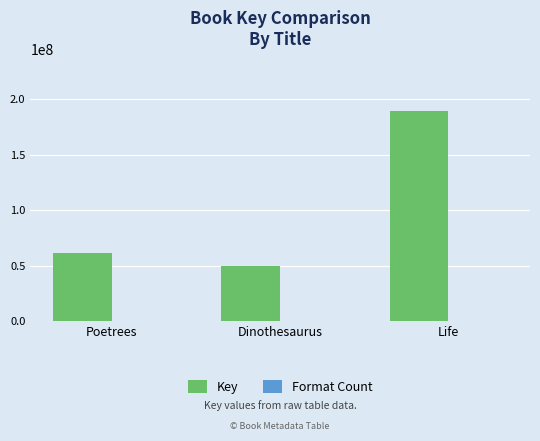

At which category is the sum across all series the highest?

Life